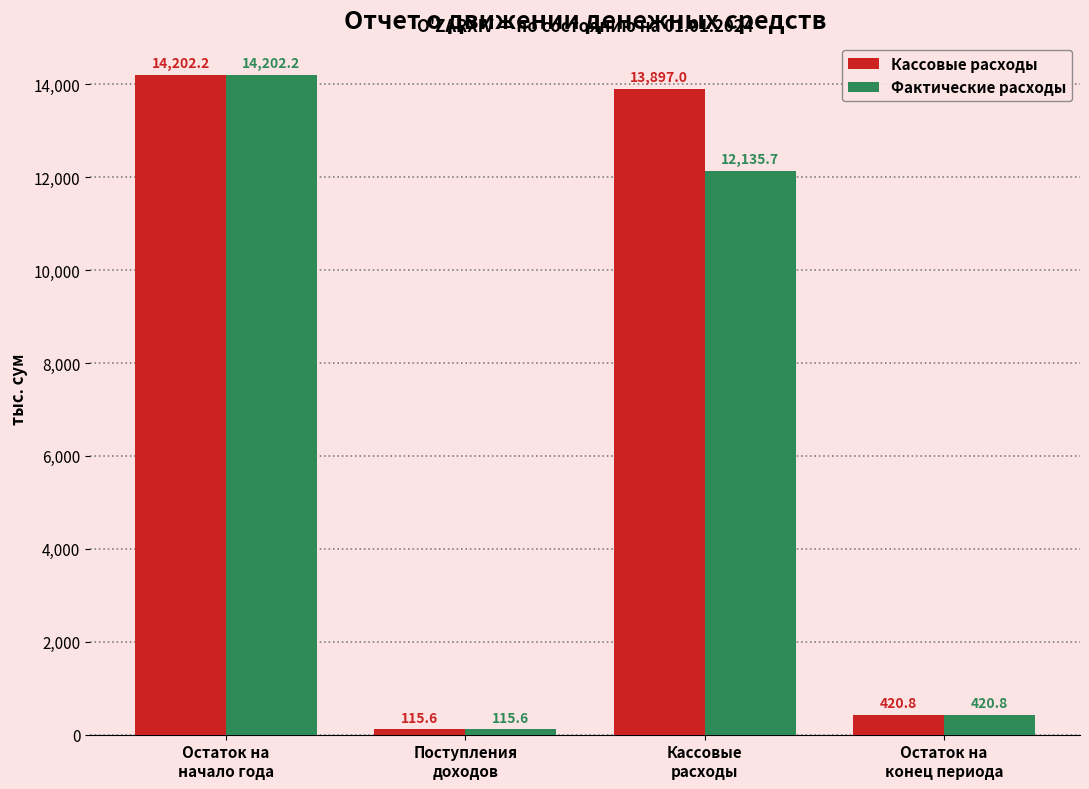

Reading left to right, transcribe all the data shown in this chart.

Кассовые расходы: 14202.2	115.6	13897.0	420.8
Фактические расходы: 14202.2	115.6	12135.7	420.8